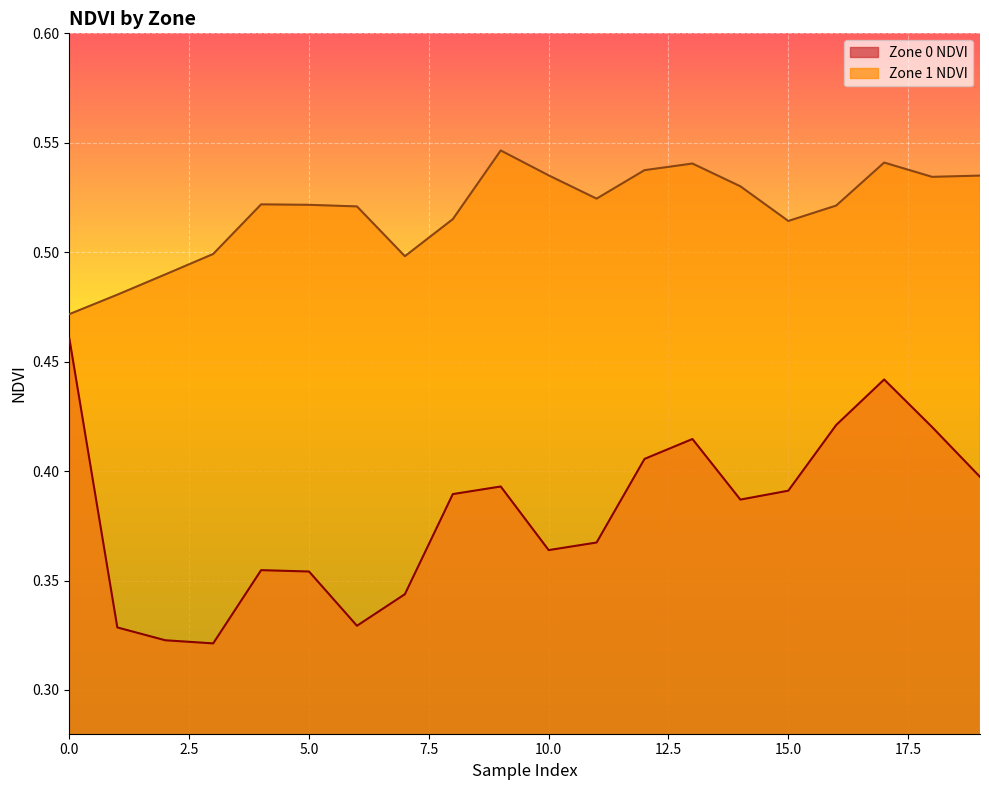

At which label does Zone 0 NDVI reach its minimum?

3